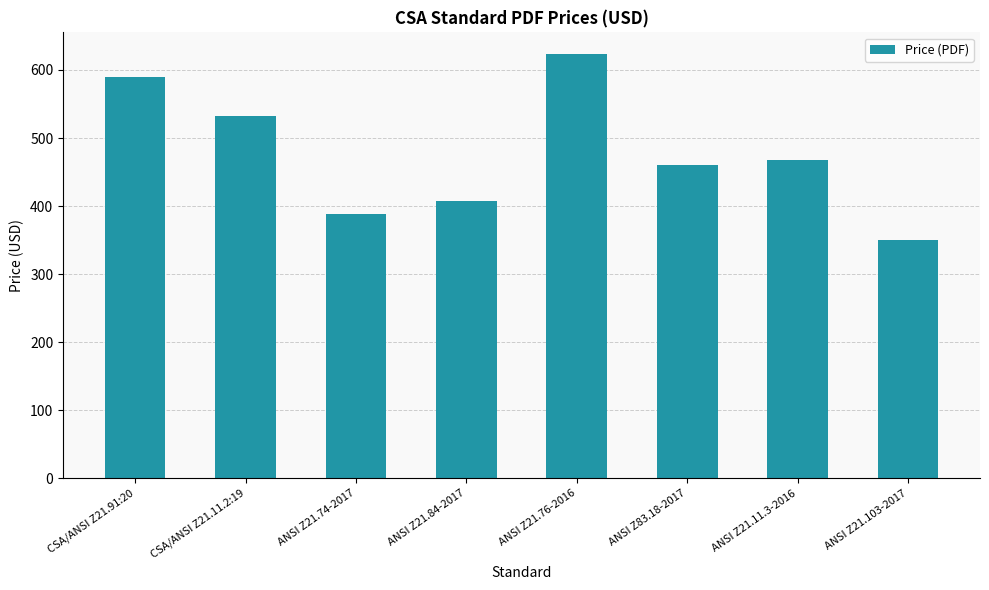

How many bars are there in total?

8